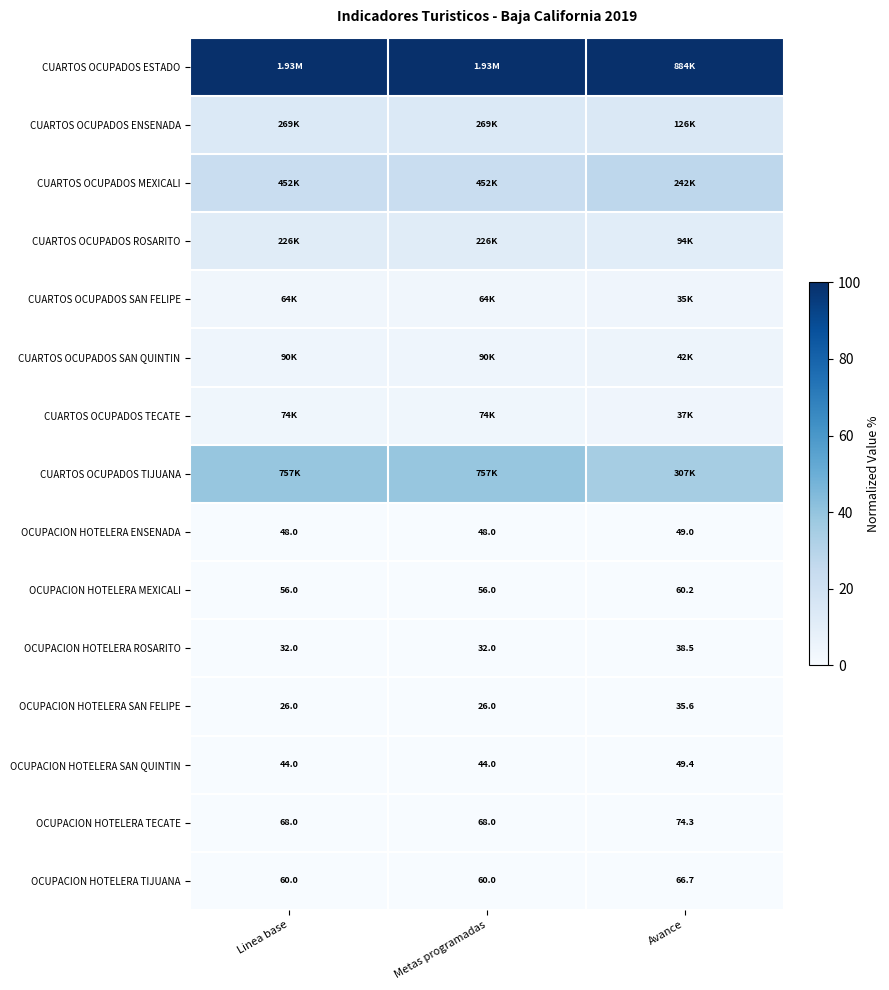

Which category has the highest value in the OCUPACION HOTELERA SAN FELIPE series?

Avance